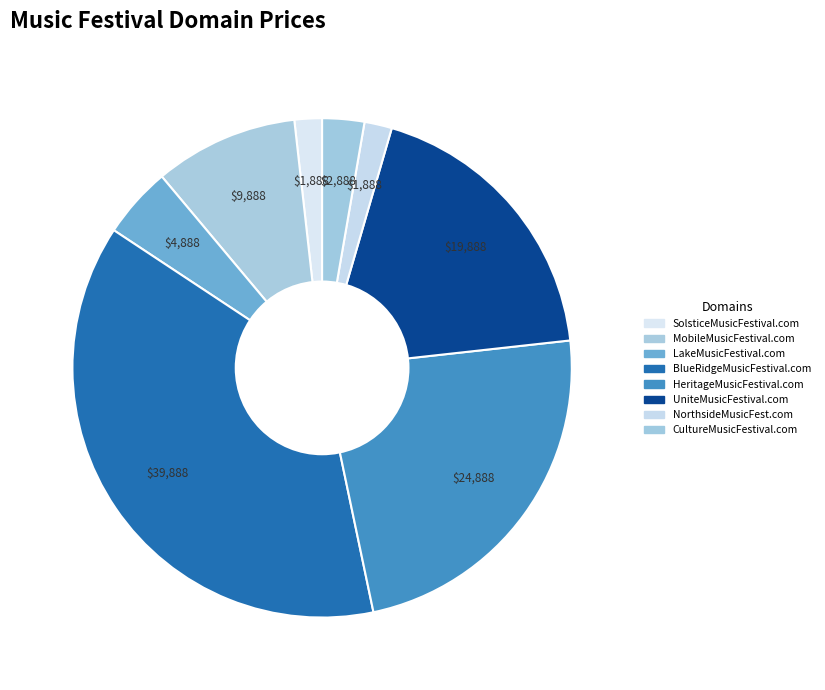

To the nearest percent, what is the difference between the largest and smallest slice percentages?

36%